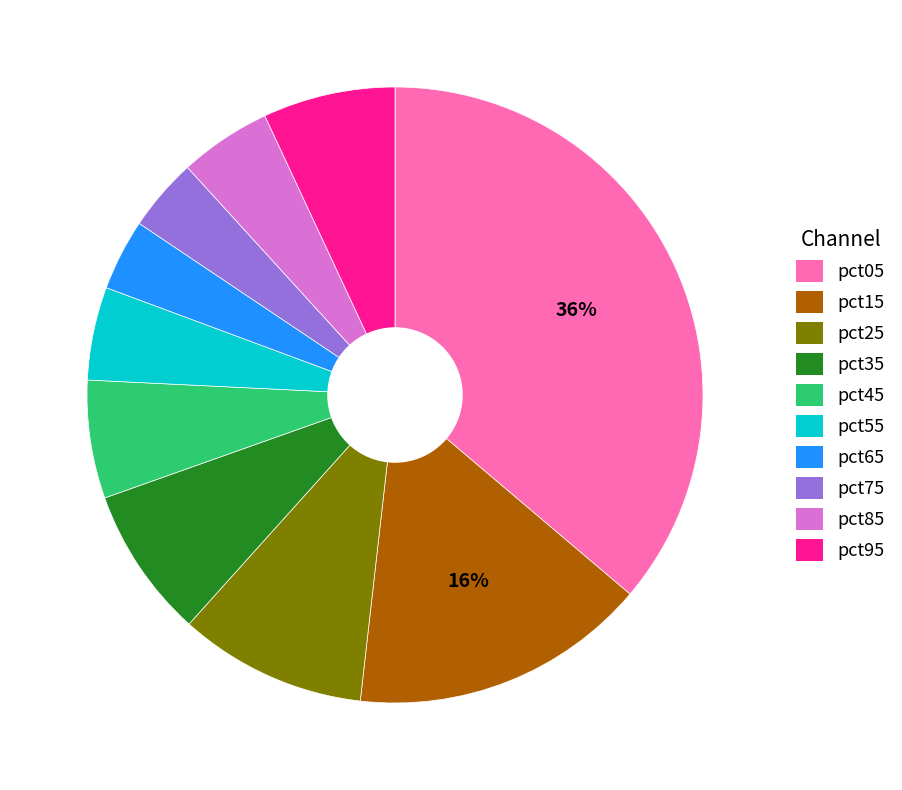

Does pct65 account for over 50% of the chart?

No